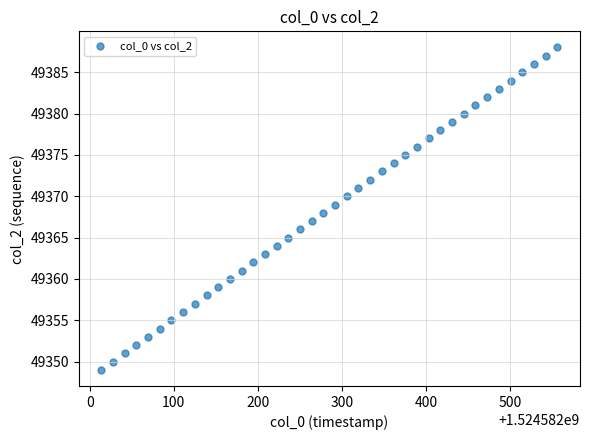

What is the range of Y values (max minus min)?

39